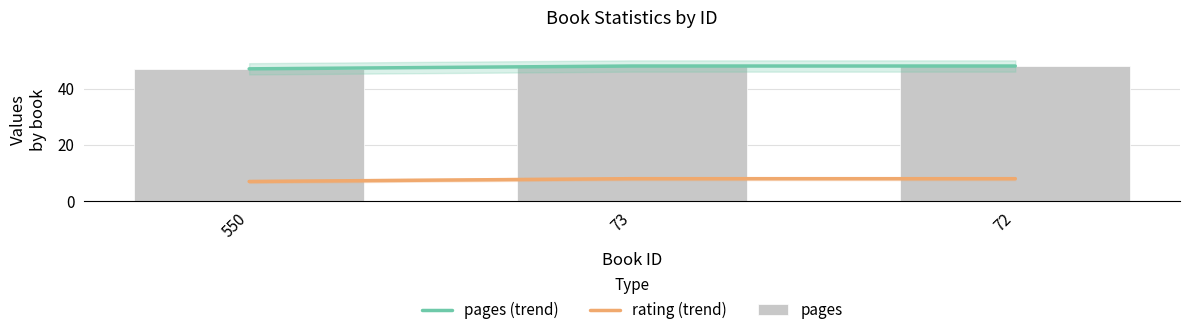

Which series has the largest total across all categories?

pages (trend)